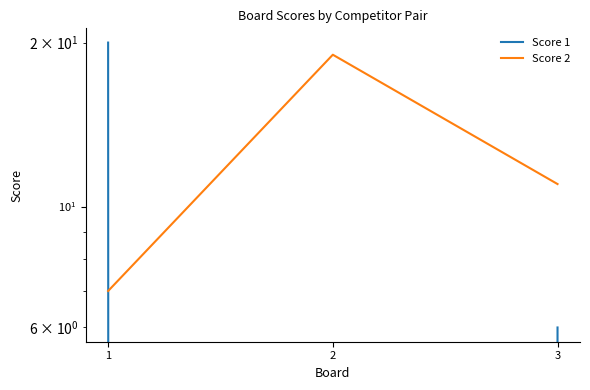

Reading left to right, what are all the values shown in this chart?

Score 1: 20	0	6
Score 2: 7	19	11